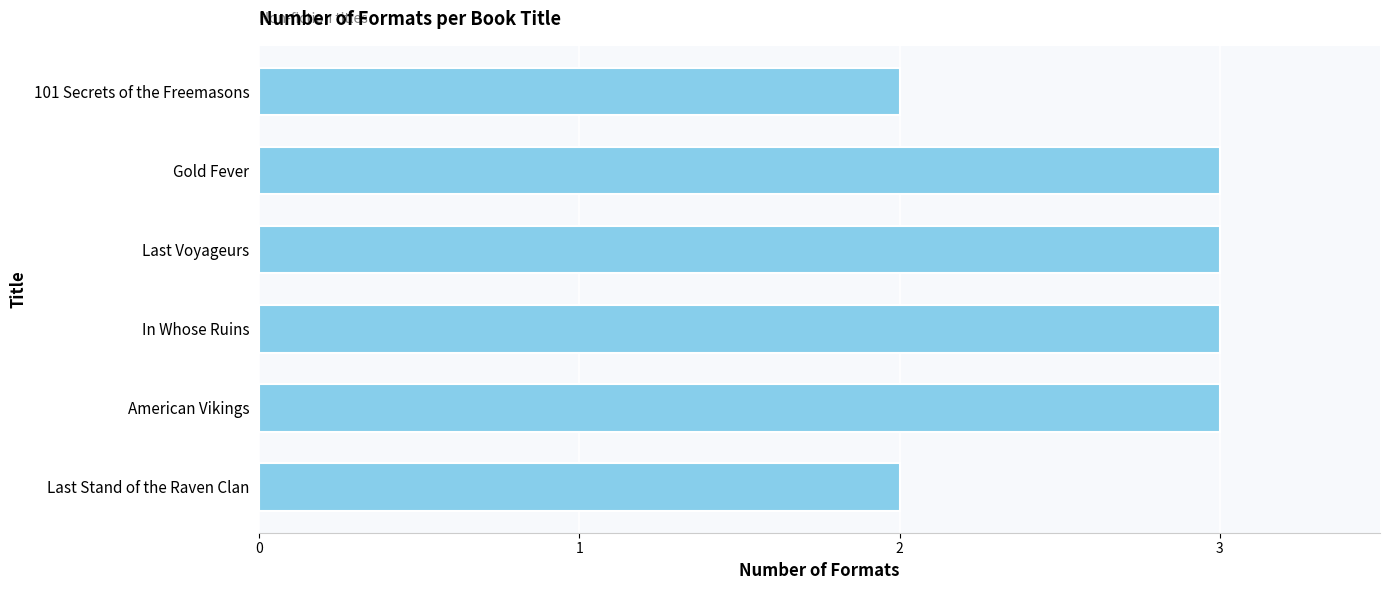

What value does the data have at Gold Fever?

3